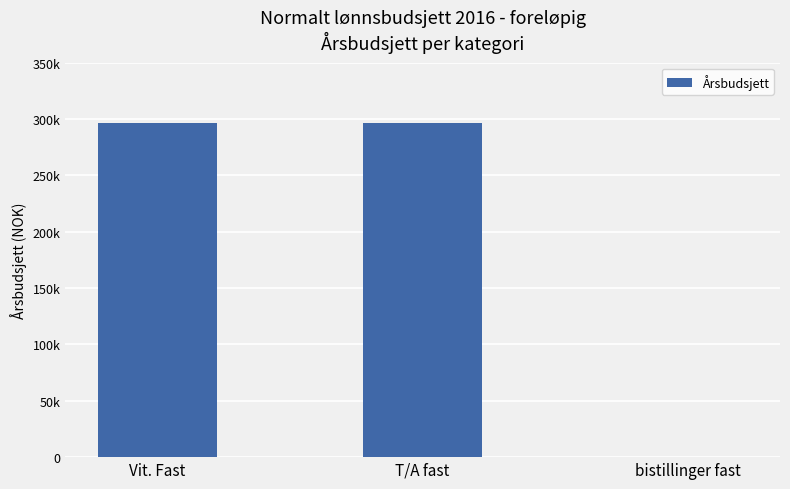

Are the bars horizontal?

No